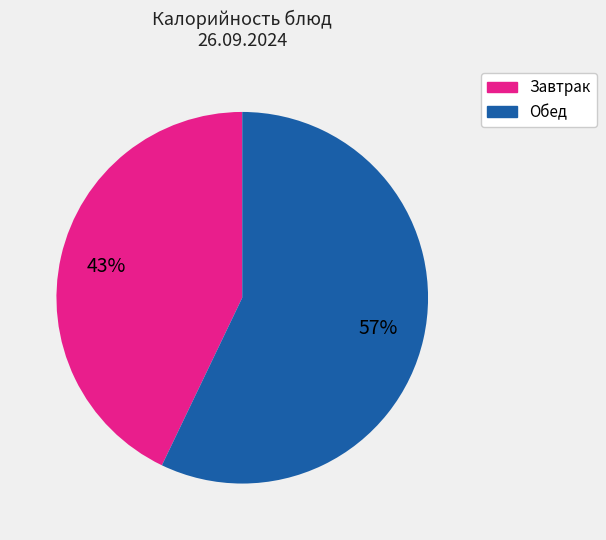

Is there any slice that represents more than half of the pie?

Yes